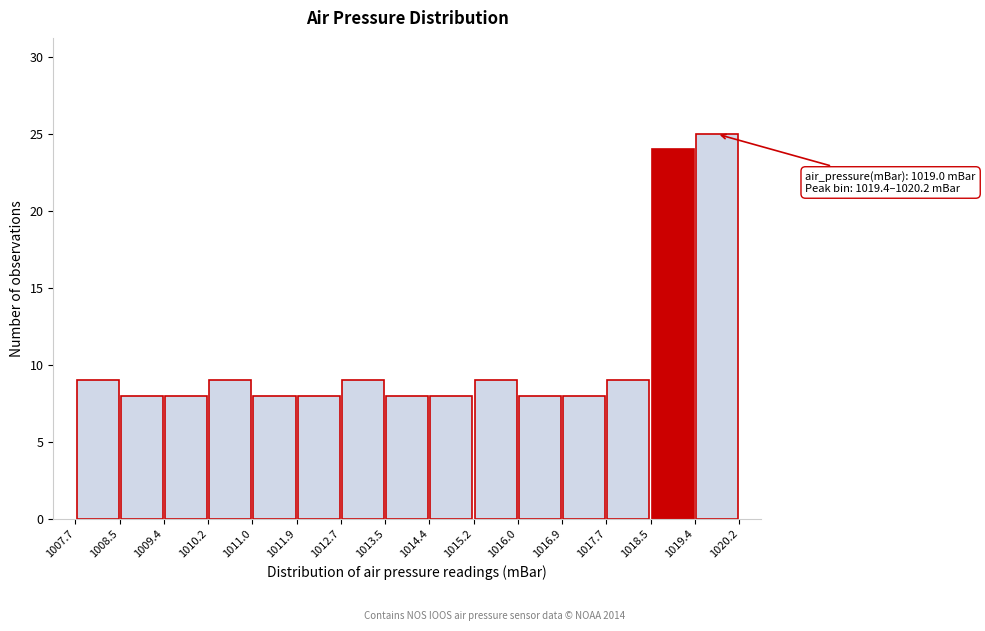

Over which range of the x-axis is the bar tallest?

1019.4 to 1020.2